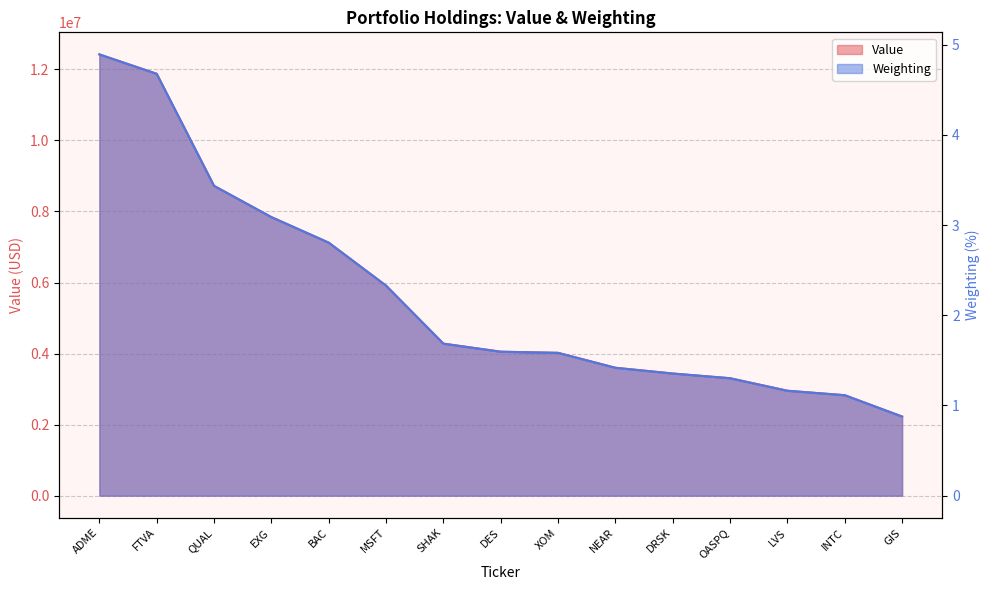

Which has a higher value, QUAL or FTVA?

FTVA